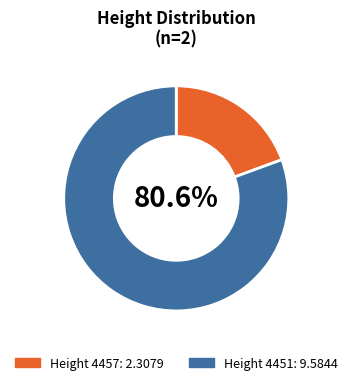

Does any single category account for the majority?

Yes